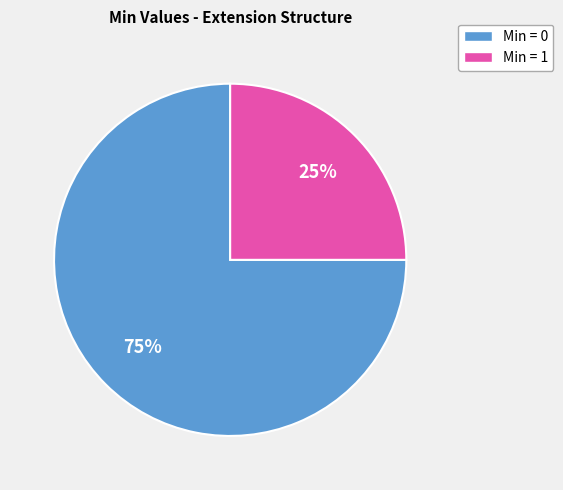

Count the number of slices in the pie.

2